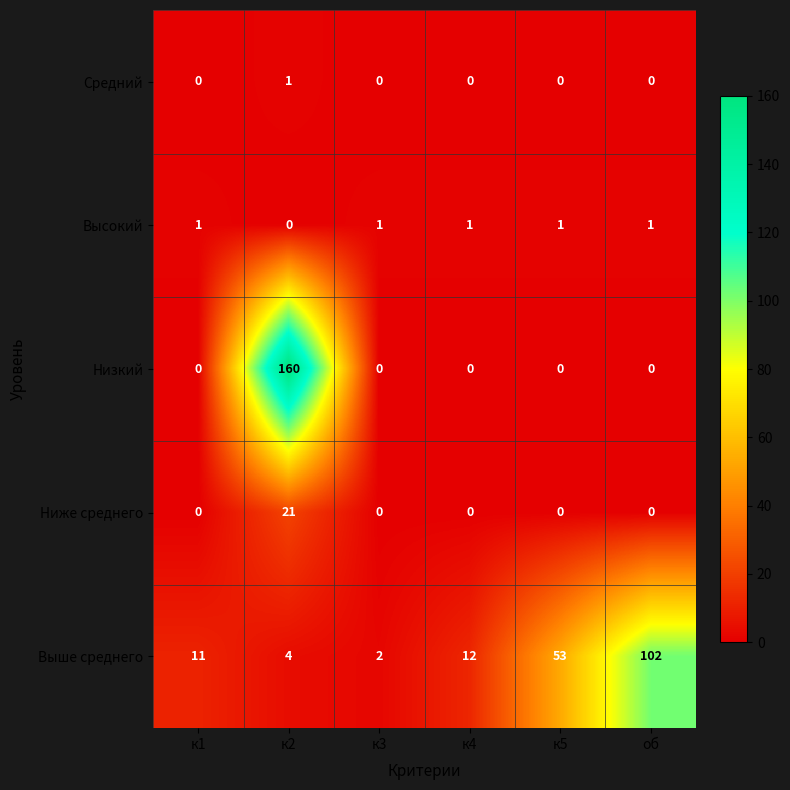

Count the number of categories in the chart.

6